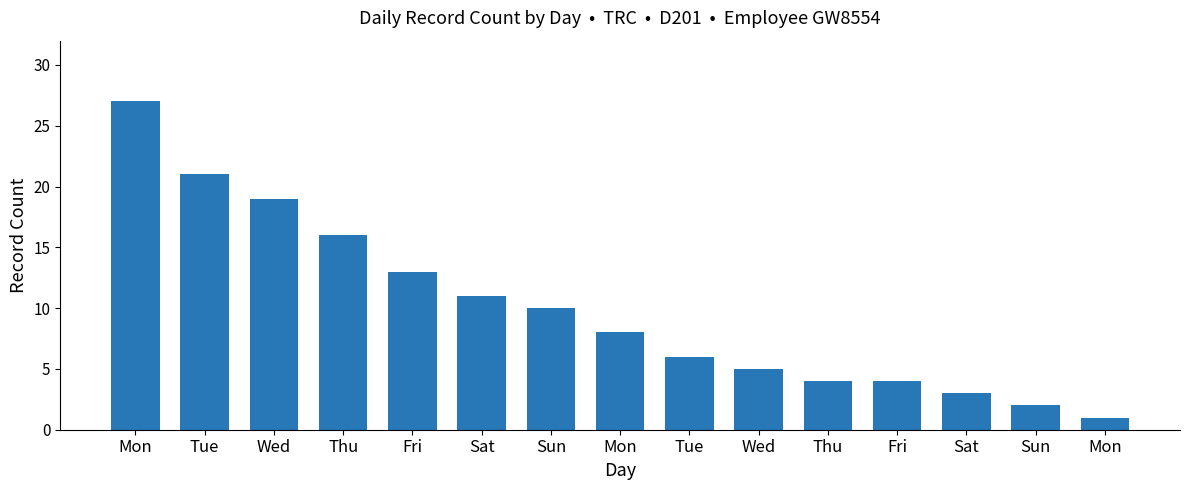

Count the number of data series in this chart.

1